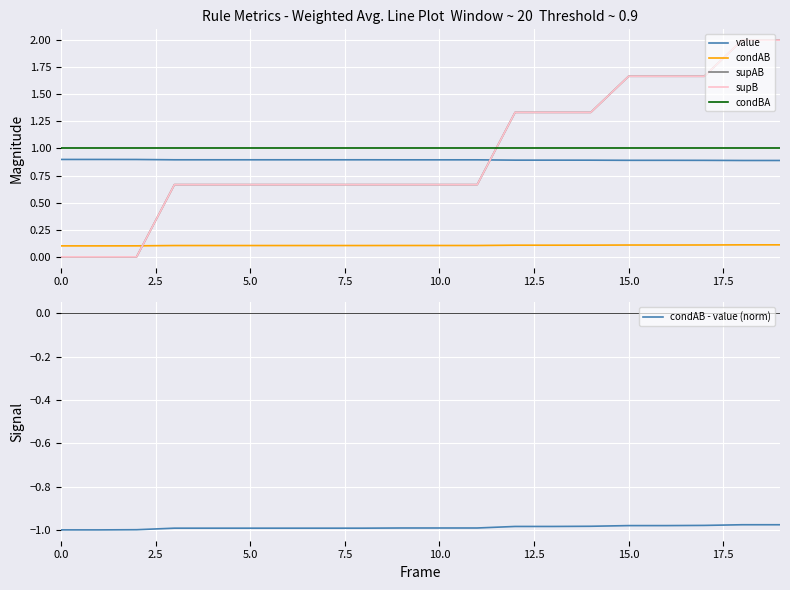

What are all the series names shown in the legend?

value, condAB, supAB, supB, condBA, condAB - value (norm)